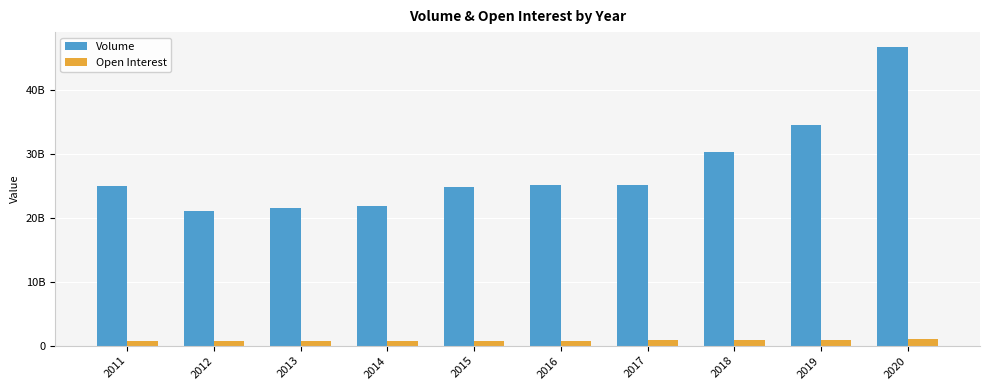

List the labels in order of Open Interest value, smallest first.

2012, 2011, 2013, 2014, 2016, 2015, 2018, 2017, 2019, 2020